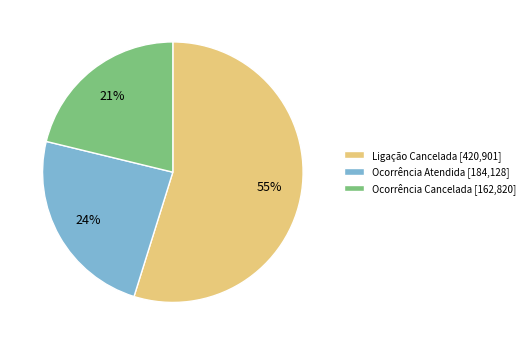

Is there a majority slice in this chart?

Yes